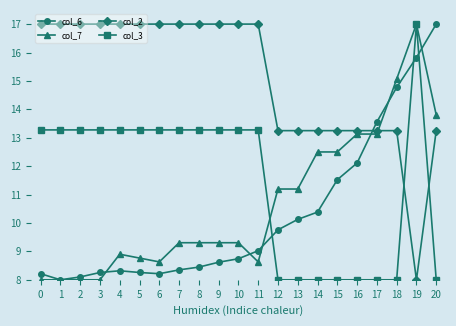

Is this an area chart (filled region under the line)?

No